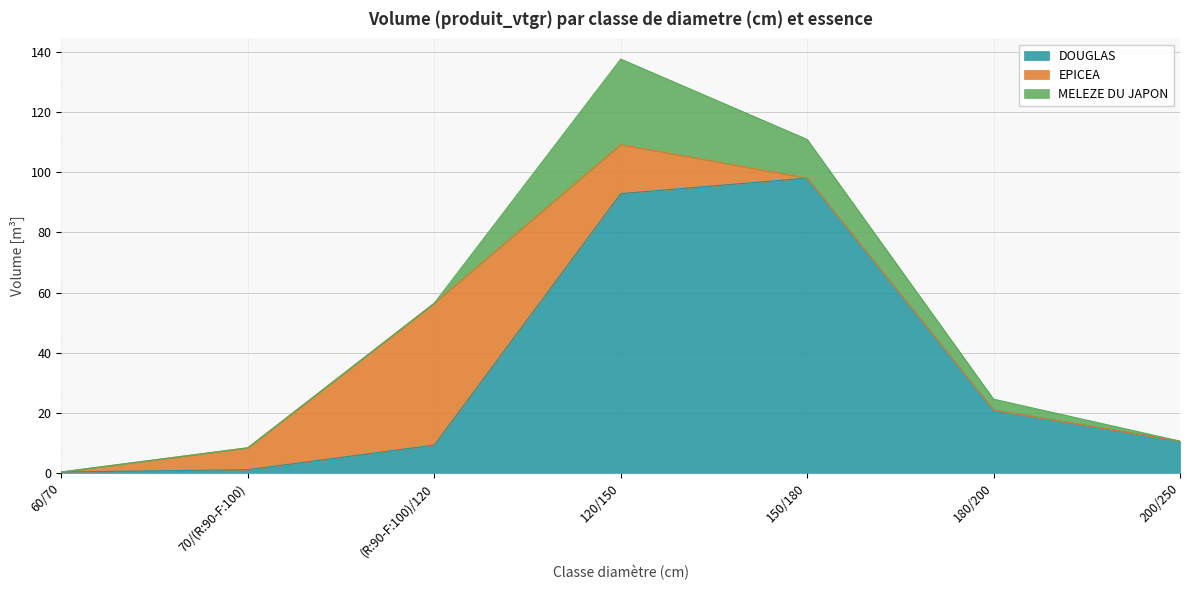

Where do EPICEA and DOUGLAS first cross each other?

60/70 and 70/(R:90-F:100)